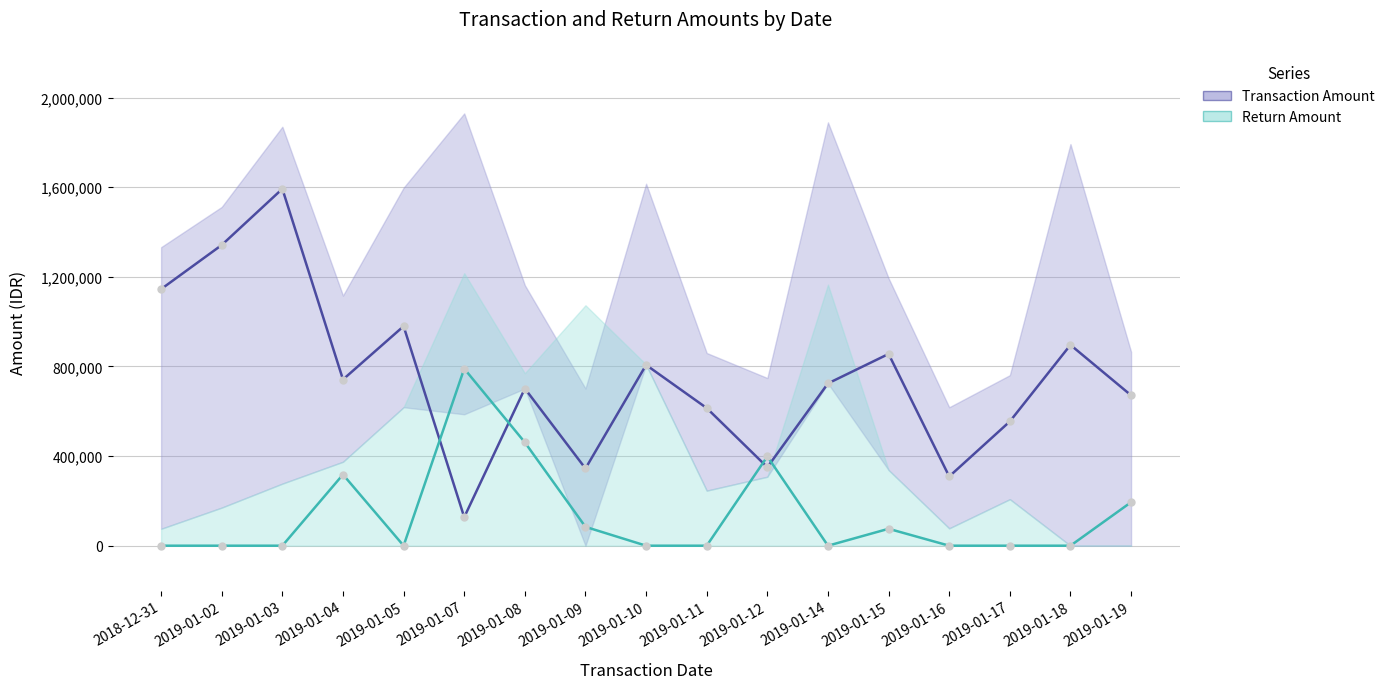

How many values in the Return Amount series exceed 0?

7